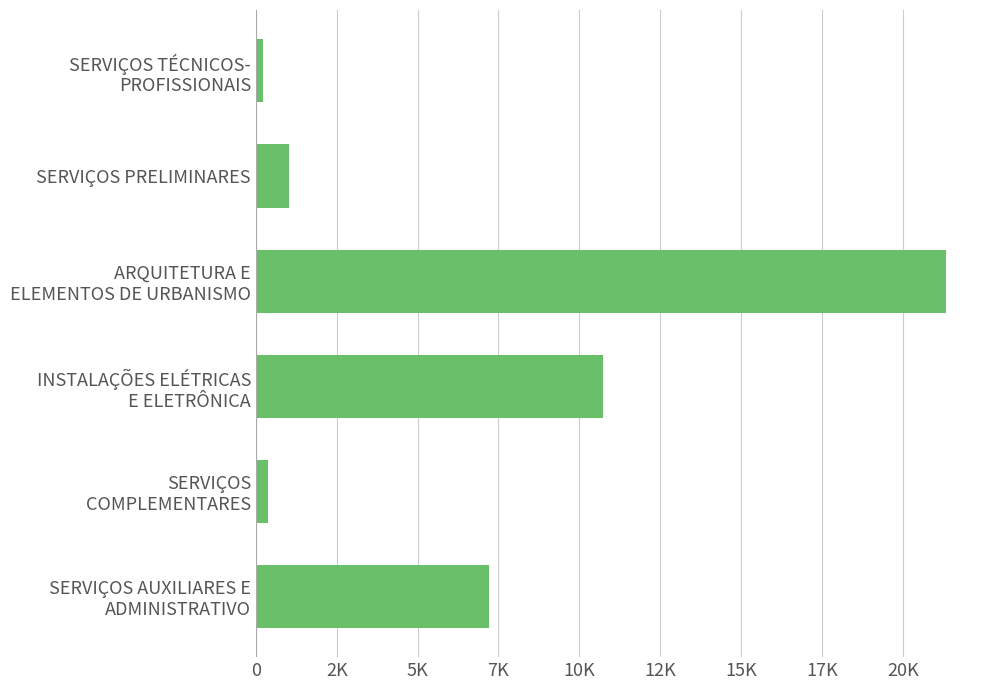

At which label is the value closest to 10777?

INSTALAÇÕES ELÉTRICAS
E ELETRÔNICA